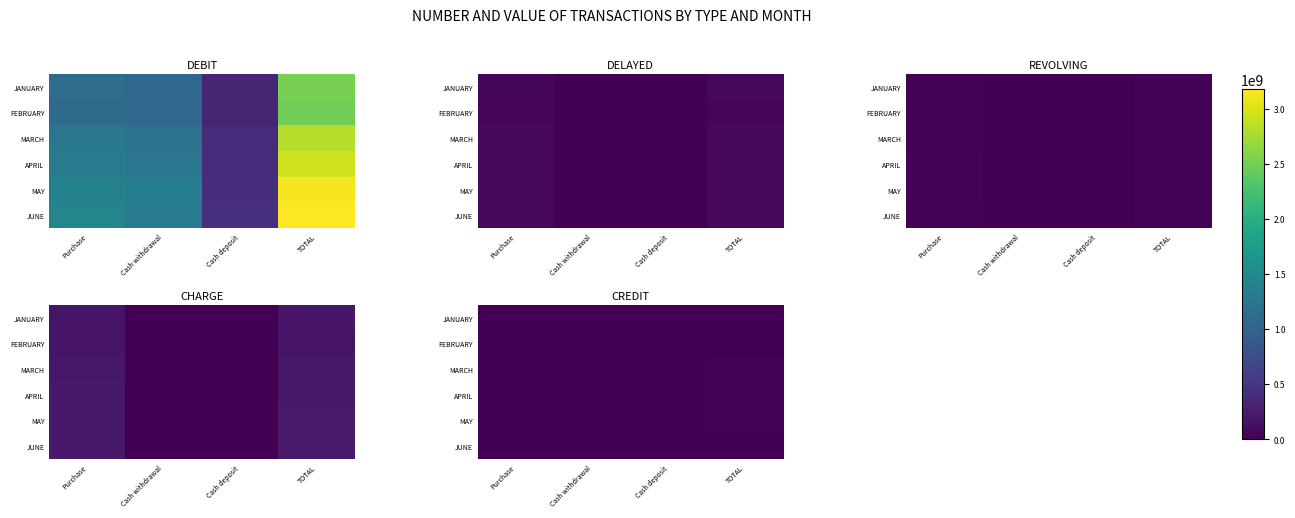

What is the spread (max minus min) of values at Purchase?

1365722